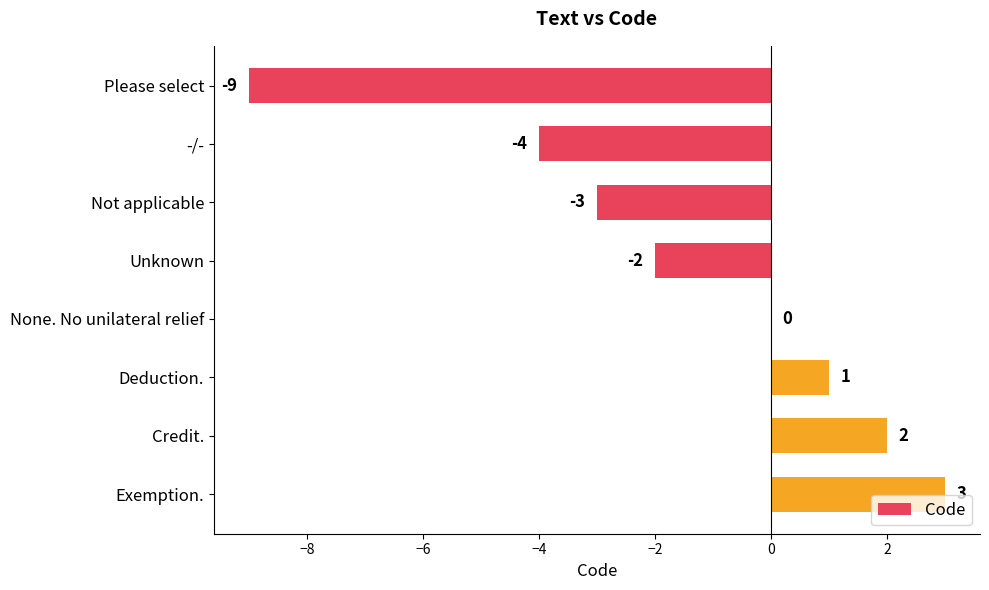

What is the sum of the values at Unknown and -/-?

-6